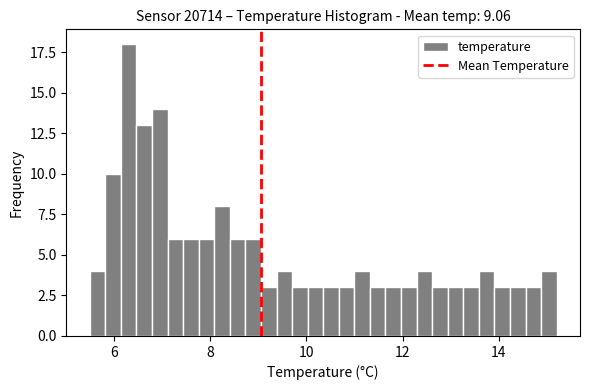

Read against the x-axis, roughly where is the centre of the tallest bar?

6.4